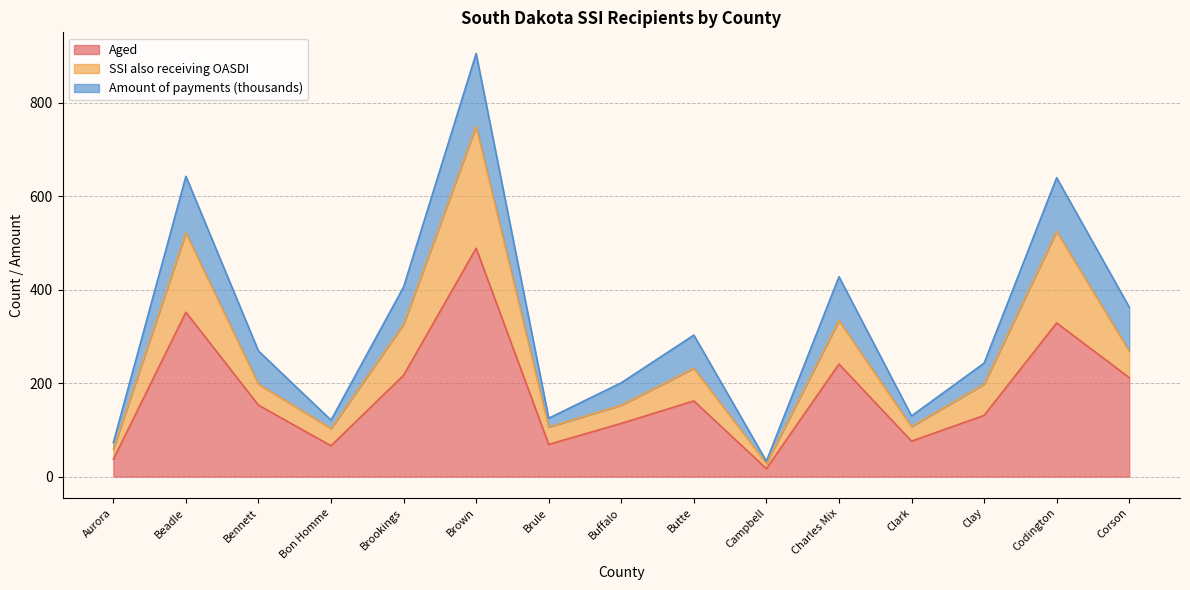

At which category is the sum across all series the highest?

Brown